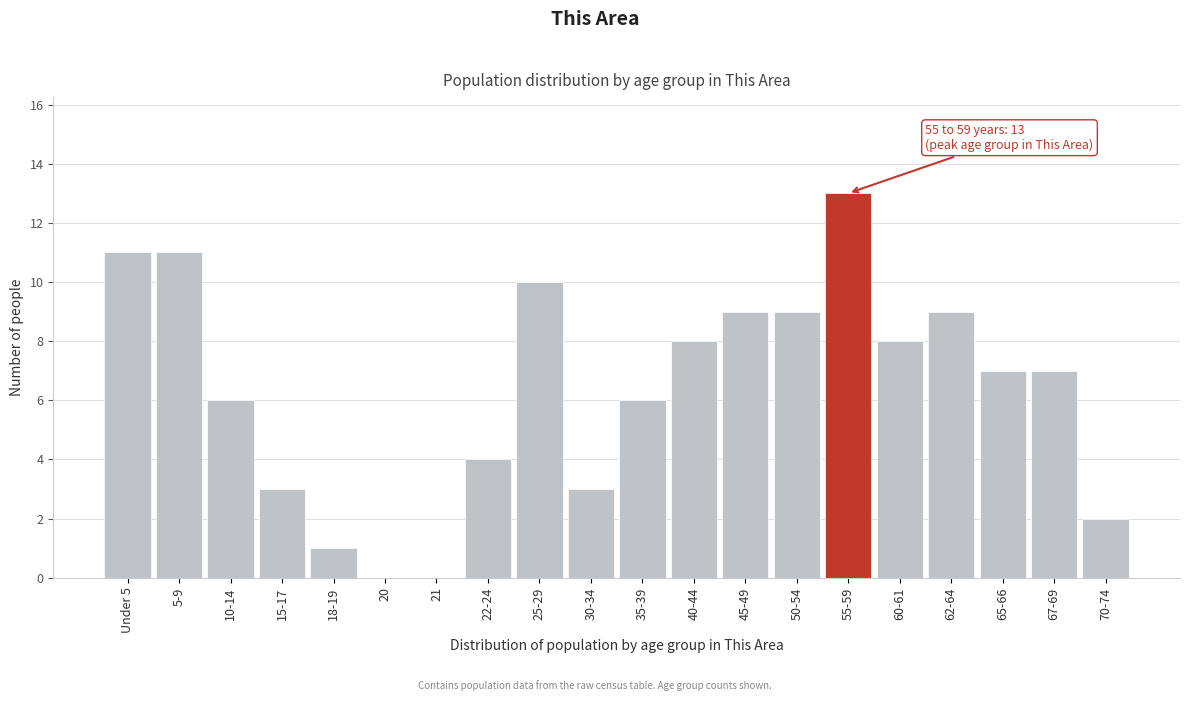

Reading right to left, what are all the values shown in this chart?

70-74=2	67-69=7	65-66=7	62-64=9	60-61=8	55-59=13	50-54=9	45-49=9	40-44=8	35-39=6	30-34=3	25-29=10	22-24=4	21=0	20=0	18-19=1	15-17=3	10-14=6	5-9=11	Under 5=11